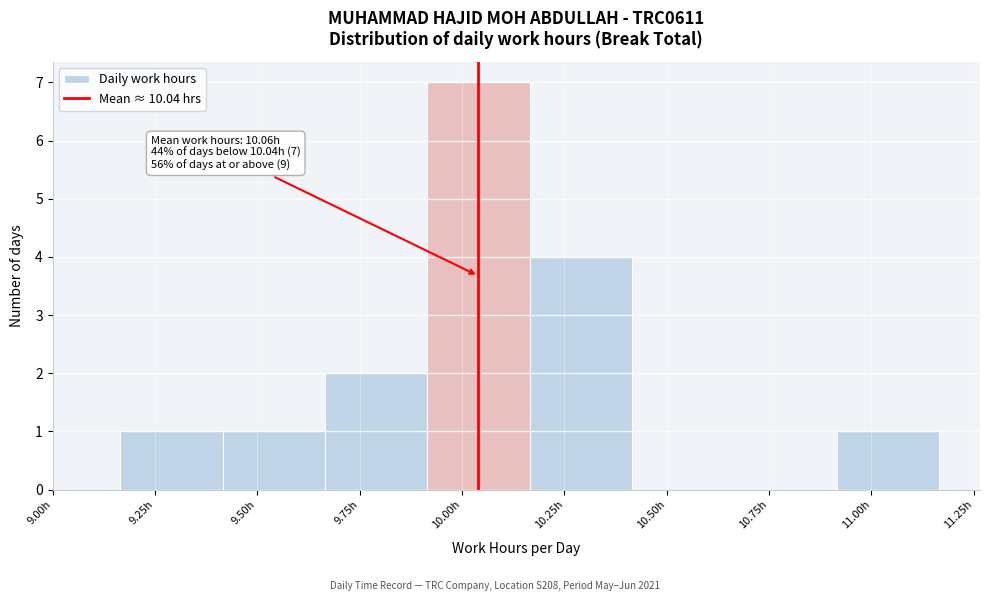

Which range on the x-axis has the tallest bar?

9.915 to 10.165